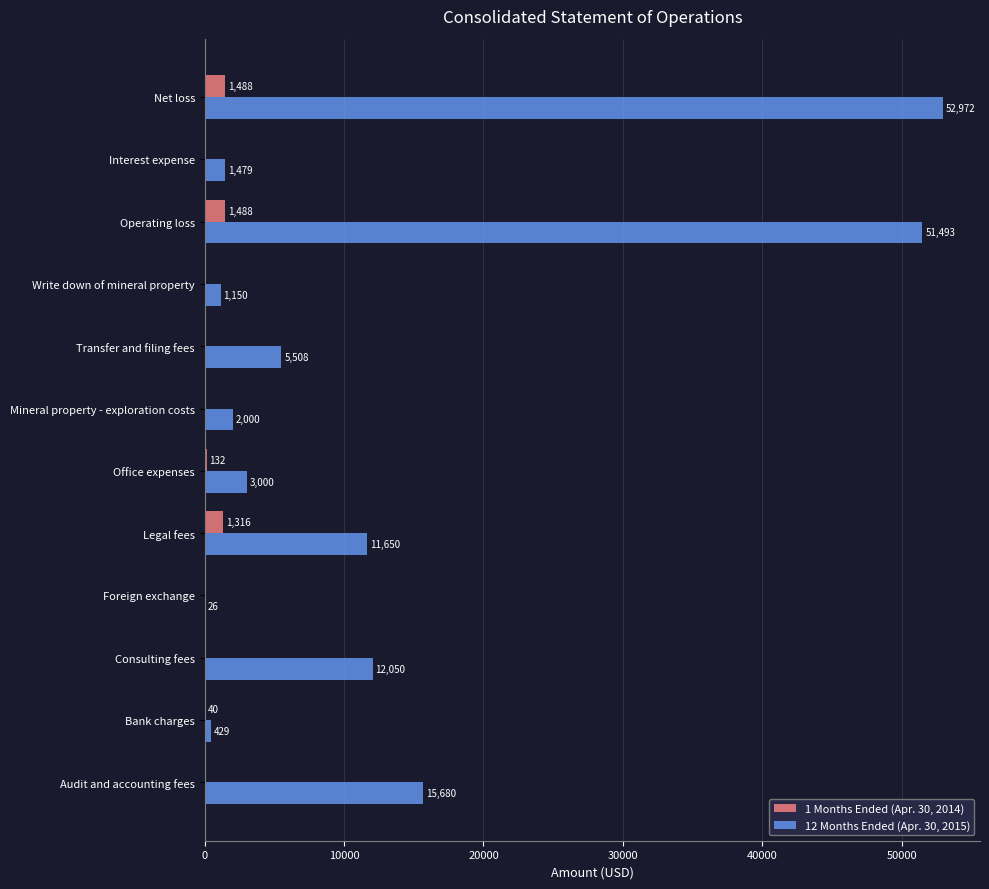

What is the sum of the 12 Months Ended (Apr. 30, 2015) values at Mineral property - exploration costs and Operating loss?

53493